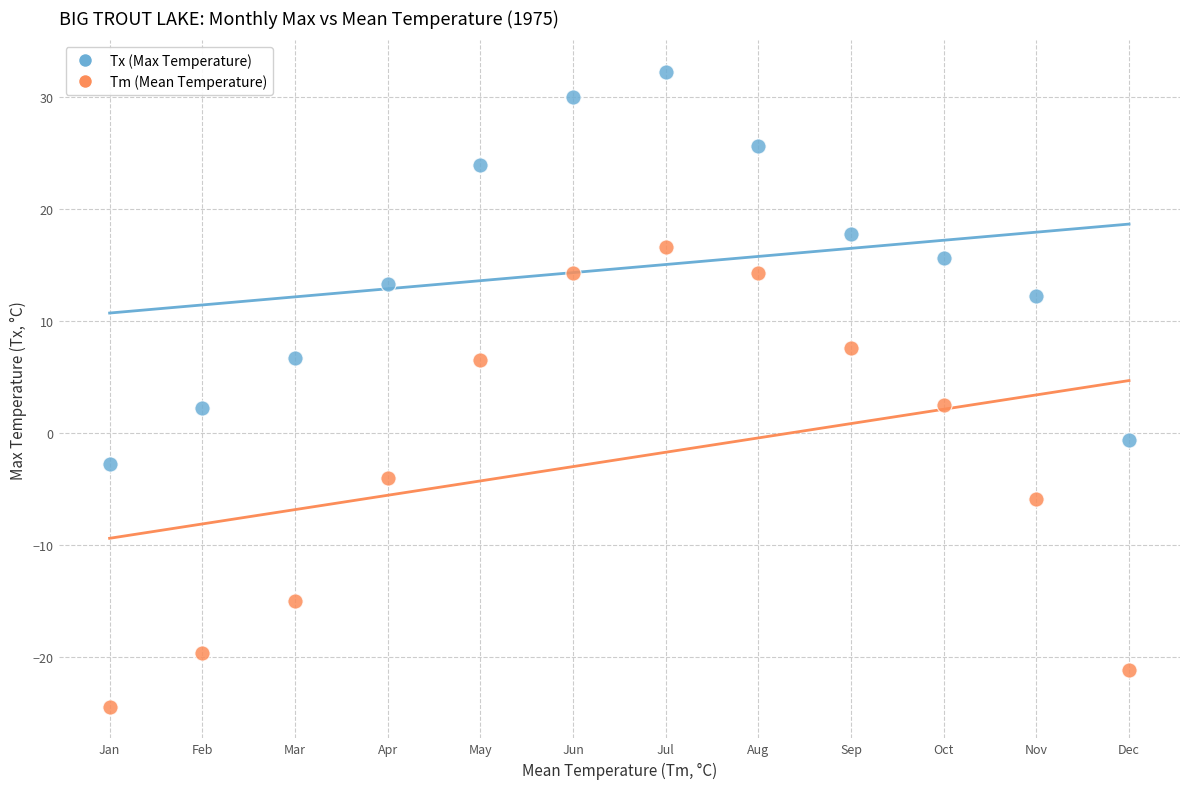

Which series contains the highest Y value?

Tx (Max Temperature)